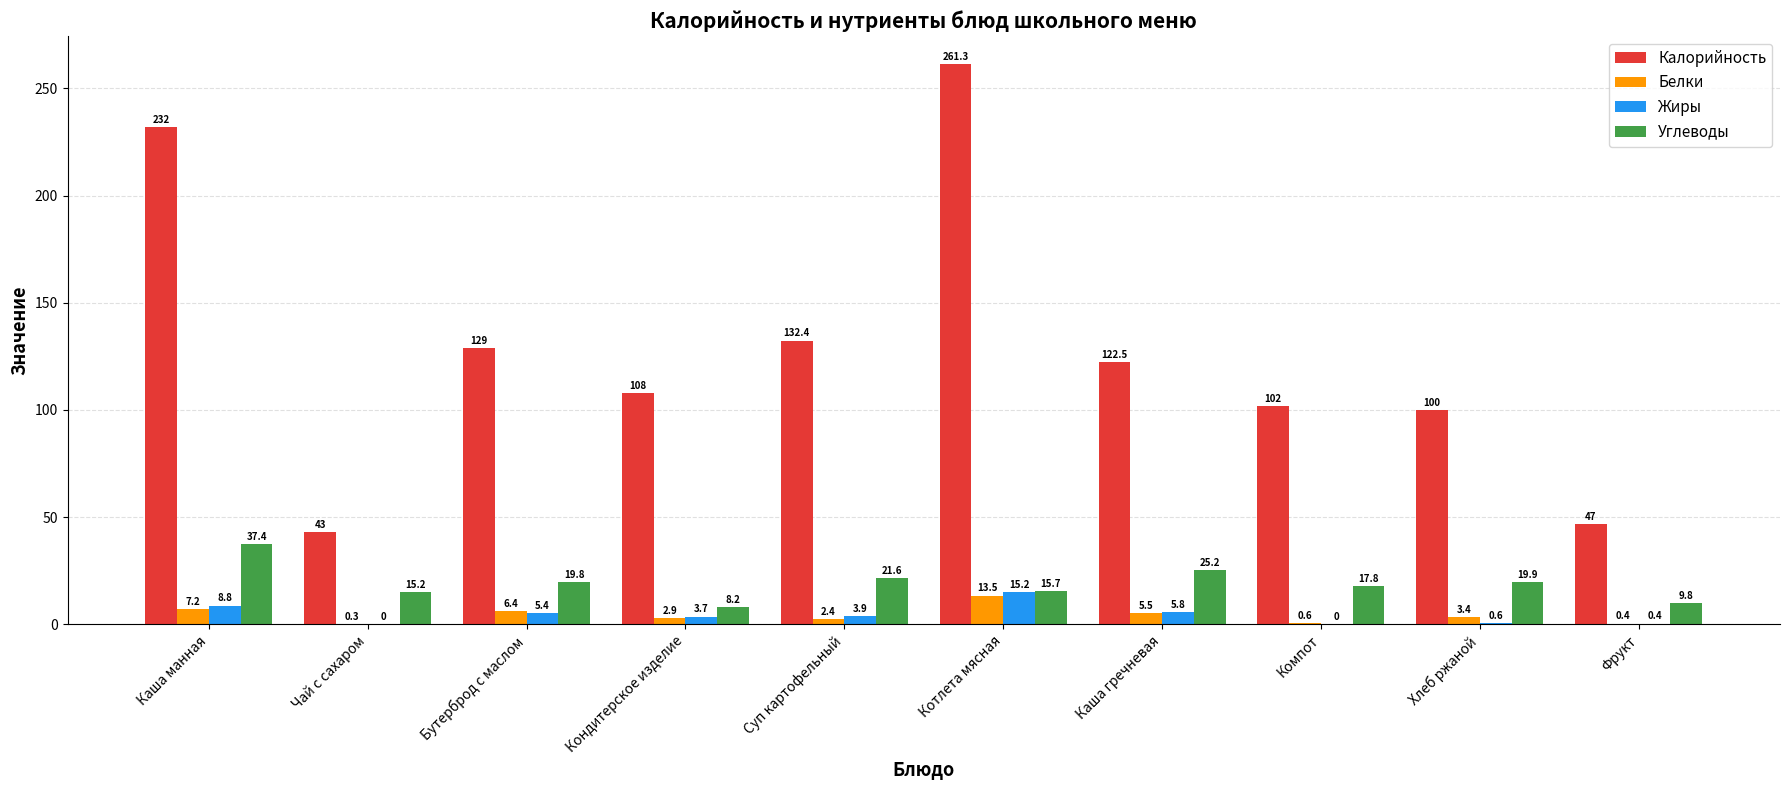

Reading left to right, transcribe all the data shown in this chart.

Калорийность: Каша манная=232.0	Чай с сахаром=43.0	Бутерброд с маслом=129.0	Кондитерское изделие=108.0	Суп картофельный=132.4	Котлета мясная=261.3	Каша гречневая=122.5	Компот=102.0	Хлеб ржаной=100.0	Фрукт=47.0
Белки: Каша манная=7.2	Чай с сахаром=0.3	Бутерброд с маслом=6.4	Кондитерское изделие=2.9	Суп картофельный=2.4	Котлета мясная=13.5	Каша гречневая=5.5	Компот=0.6	Хлеб ржаной=3.4	Фрукт=0.4
Жиры: Каша манная=8.8	Чай с сахаром=0.0	Бутерброд с маслом=5.4	Кондитерское изделие=3.7	Суп картофельный=3.9	Котлета мясная=15.2	Каша гречневая=5.8	Компот=0.0	Хлеб ржаной=0.6	Фрукт=0.4
Углеводы: Каша манная=37.4	Чай с сахаром=15.2	Бутерброд с маслом=19.8	Кондитерское изделие=8.2	Суп картофельный=21.6	Котлета мясная=15.7	Каша гречневая=25.2	Компот=17.8	Хлеб ржаной=19.9	Фрукт=9.8